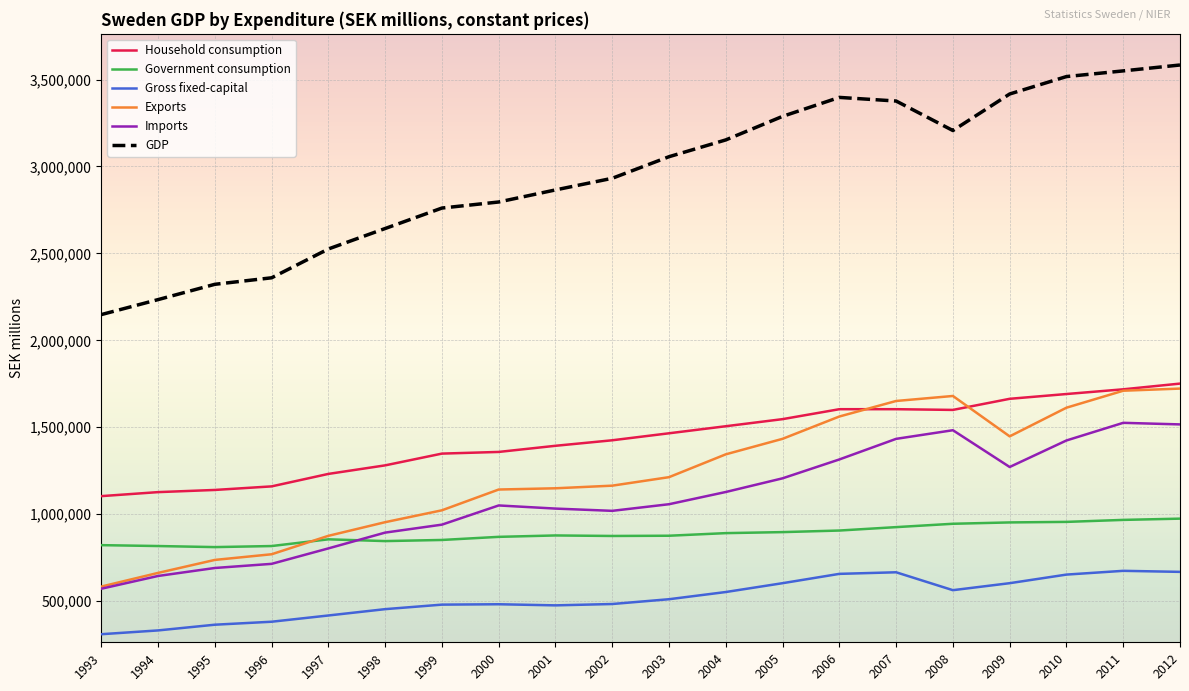

Which series has the largest total across all categories?

GDP